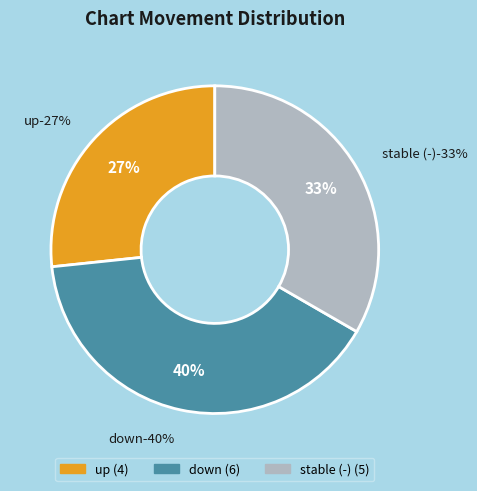

To the nearest percent, what is the difference between the largest and smallest slice percentages?

13%